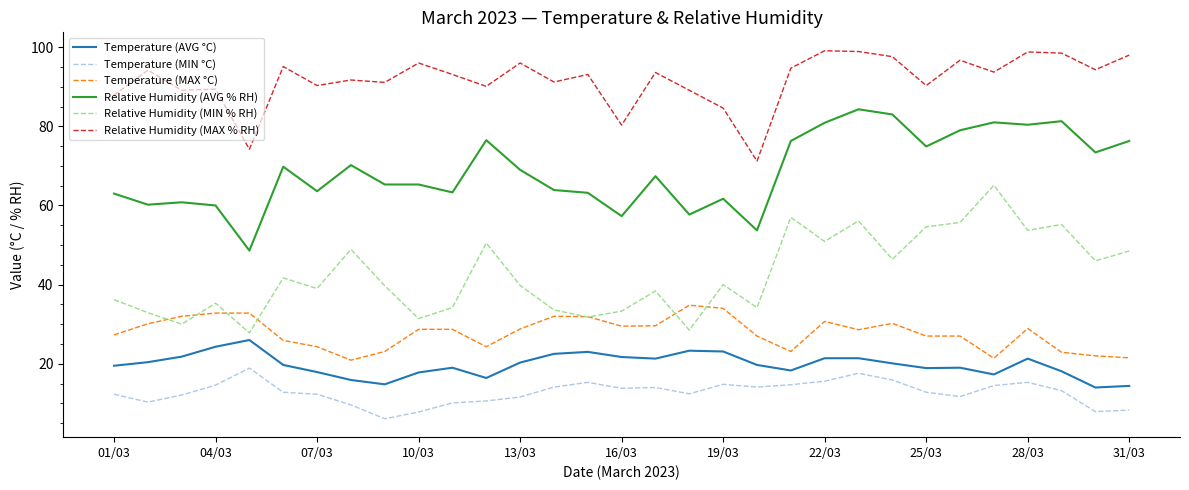

Which series has the largest total across all categories?

Relative Humidity (MAX % RH)